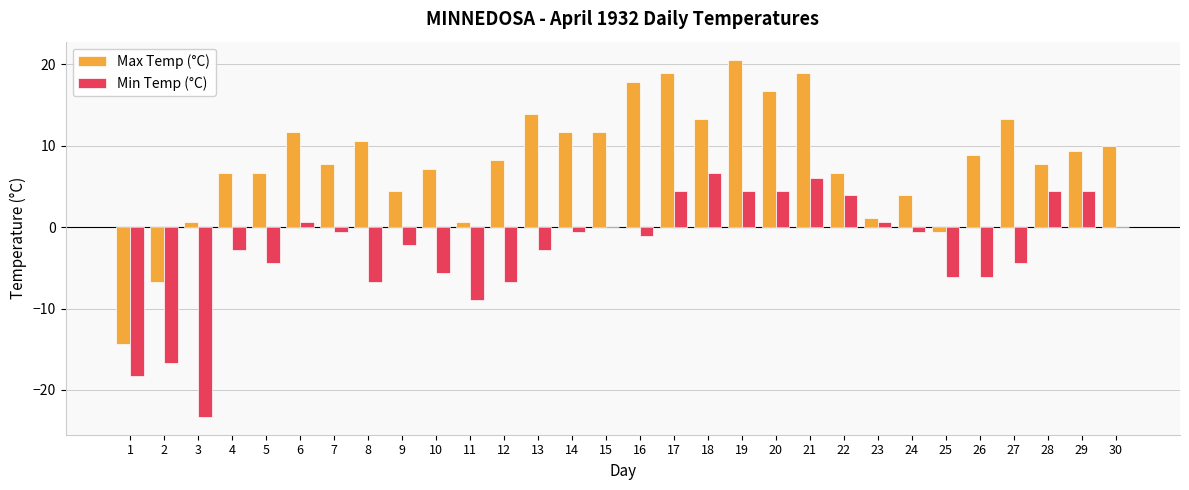

What is the greatest value displayed?

20.6